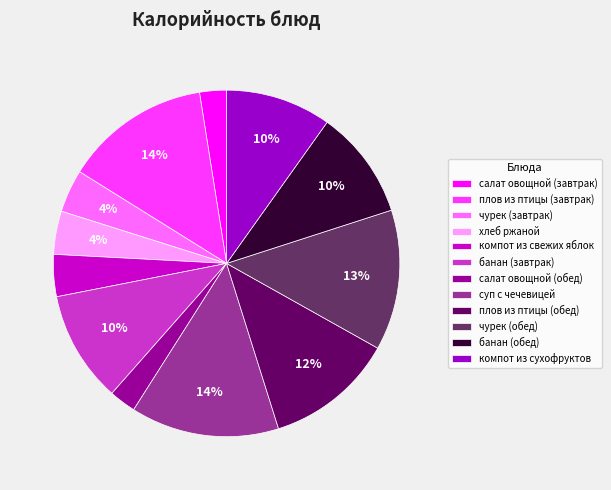

What percentage is the плов из птицы (завтрак) slice, to the nearest percent?

14%